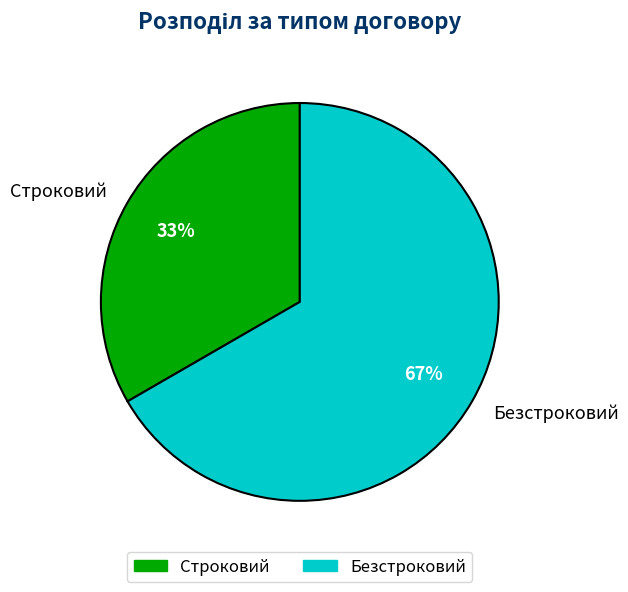

To the nearest percent, what is the combined percentage of Безстроковий and Строковий?

100%